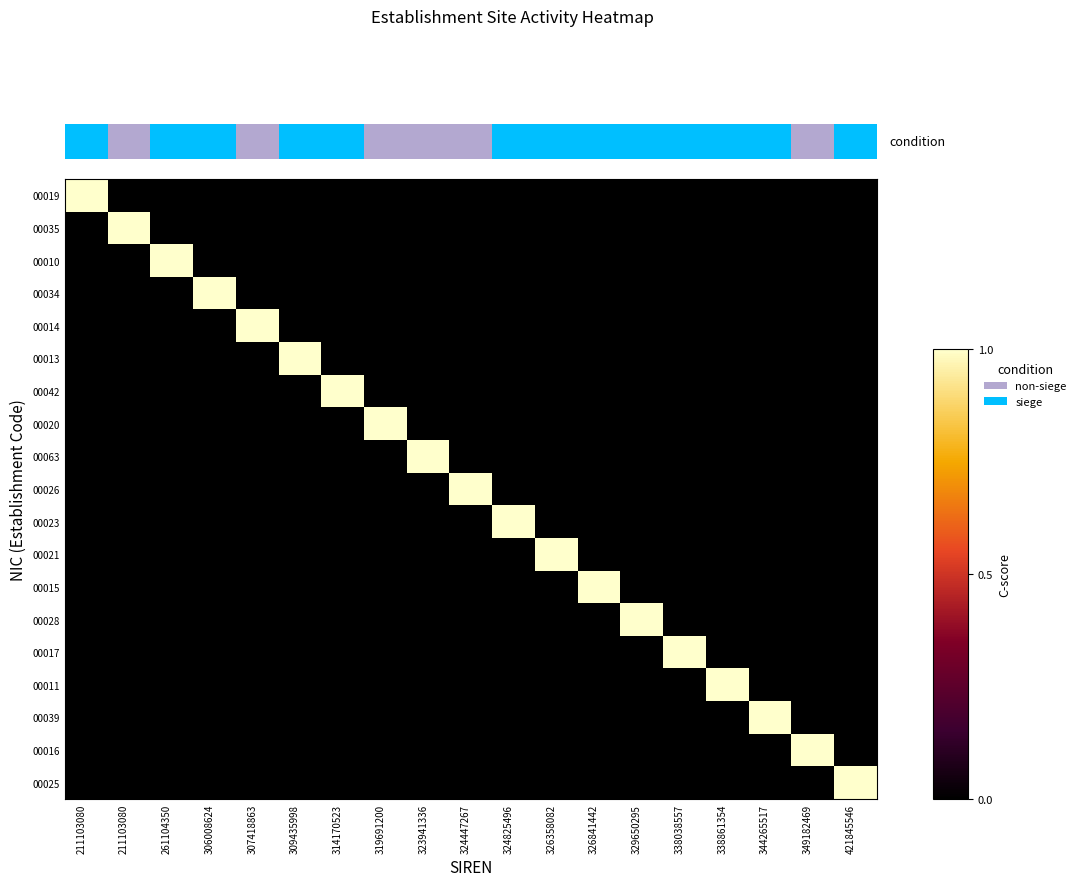

What is the difference between the maximum and minimum values in the 00026 series?

1